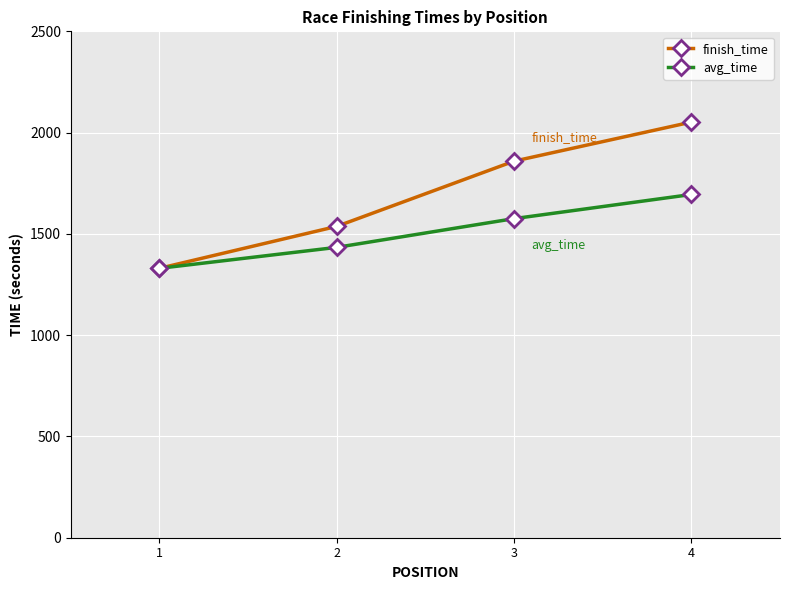

True or false: finish_time has more than 0 points higher than both neighbors.

False